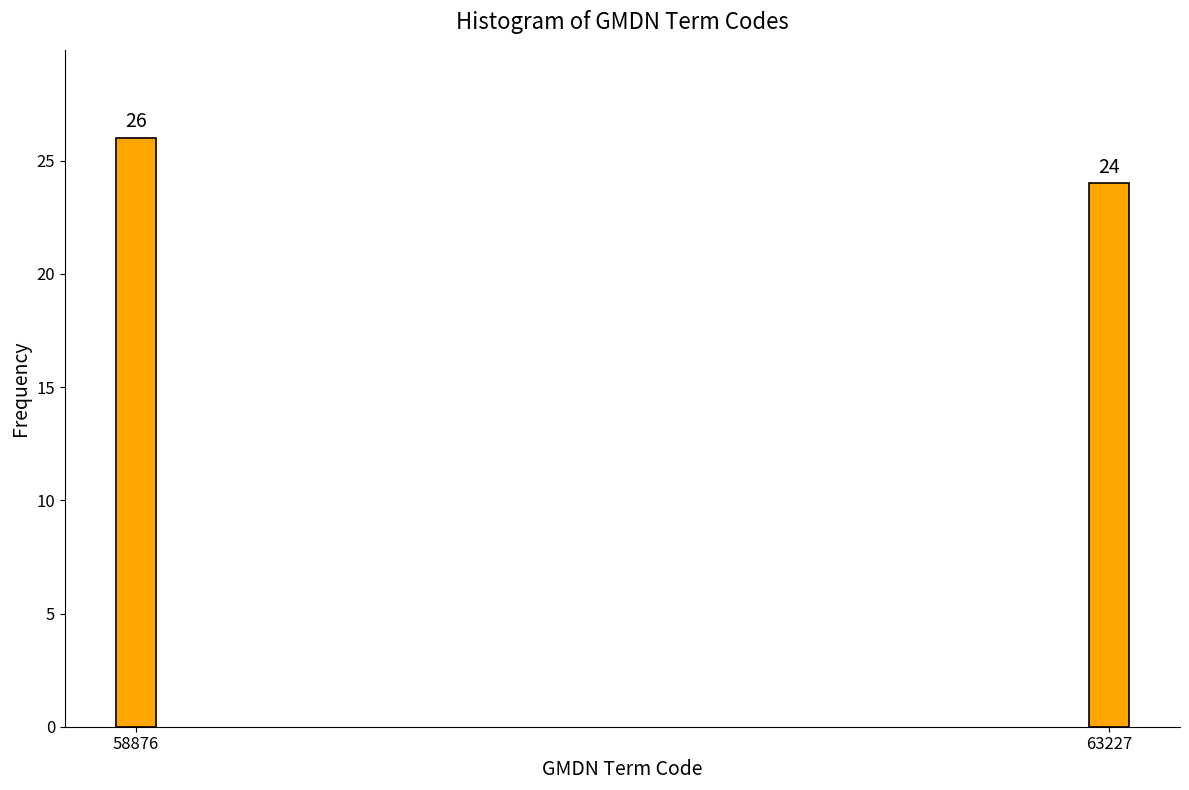

Reading right to left, list all the values displayed in this chart.

24	26